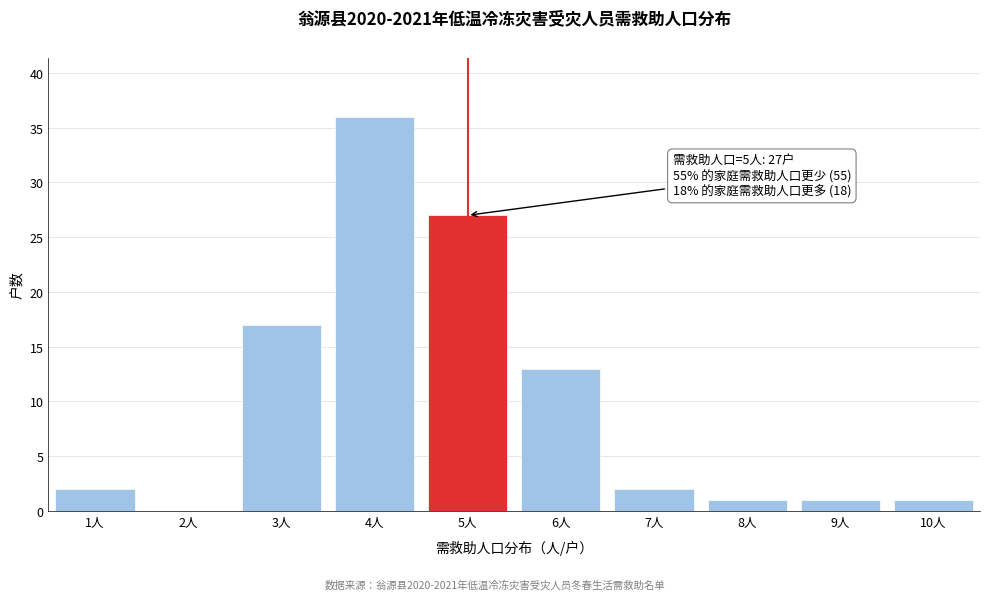

Reading left to right, list all the values displayed in this chart.

1人=2	2人=0	3人=17	4人=36	5人=27	6人=13	7人=2	8人=1	9人=1	10人=1